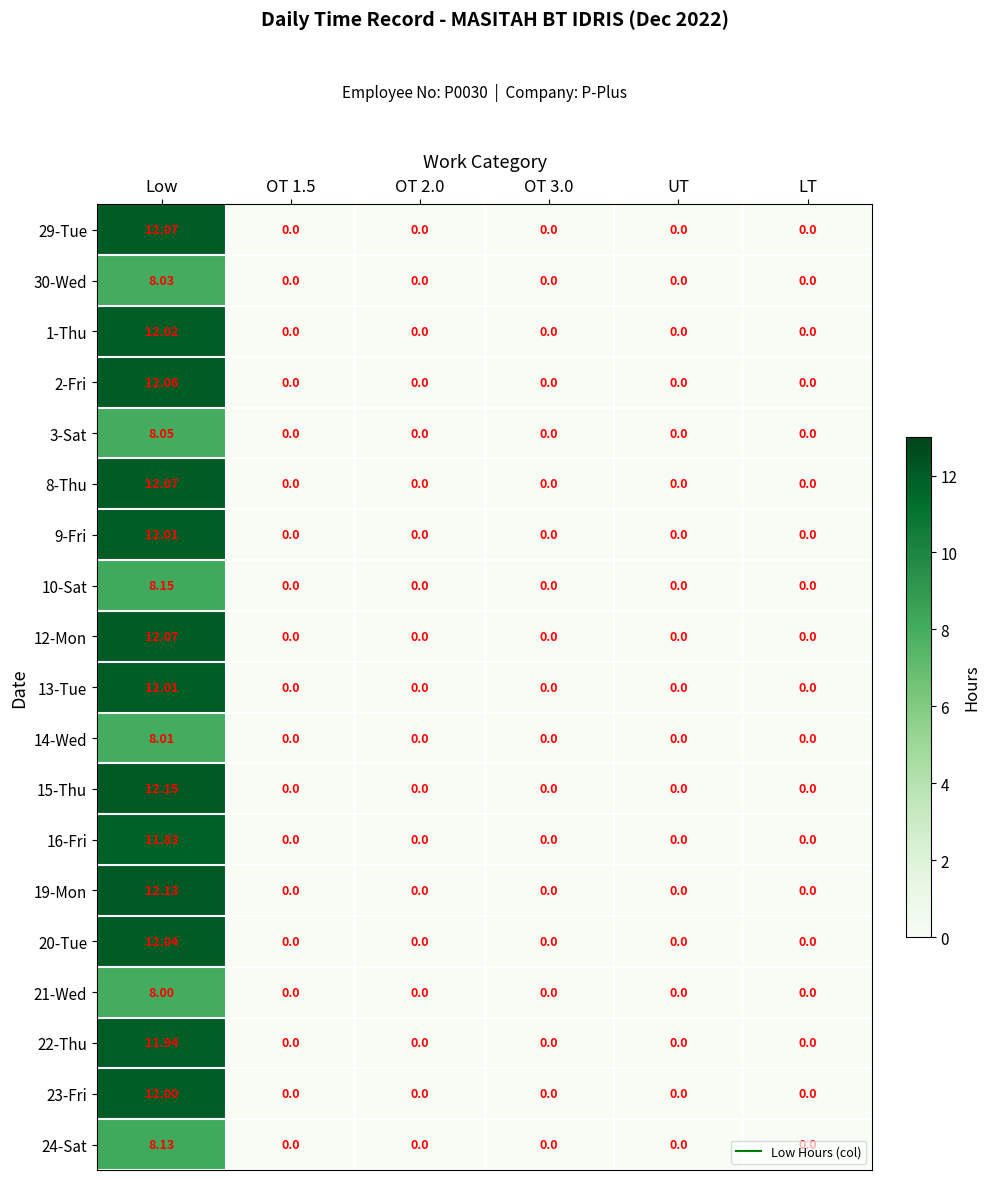

At which label does 14-Wed reach its peak?

Low